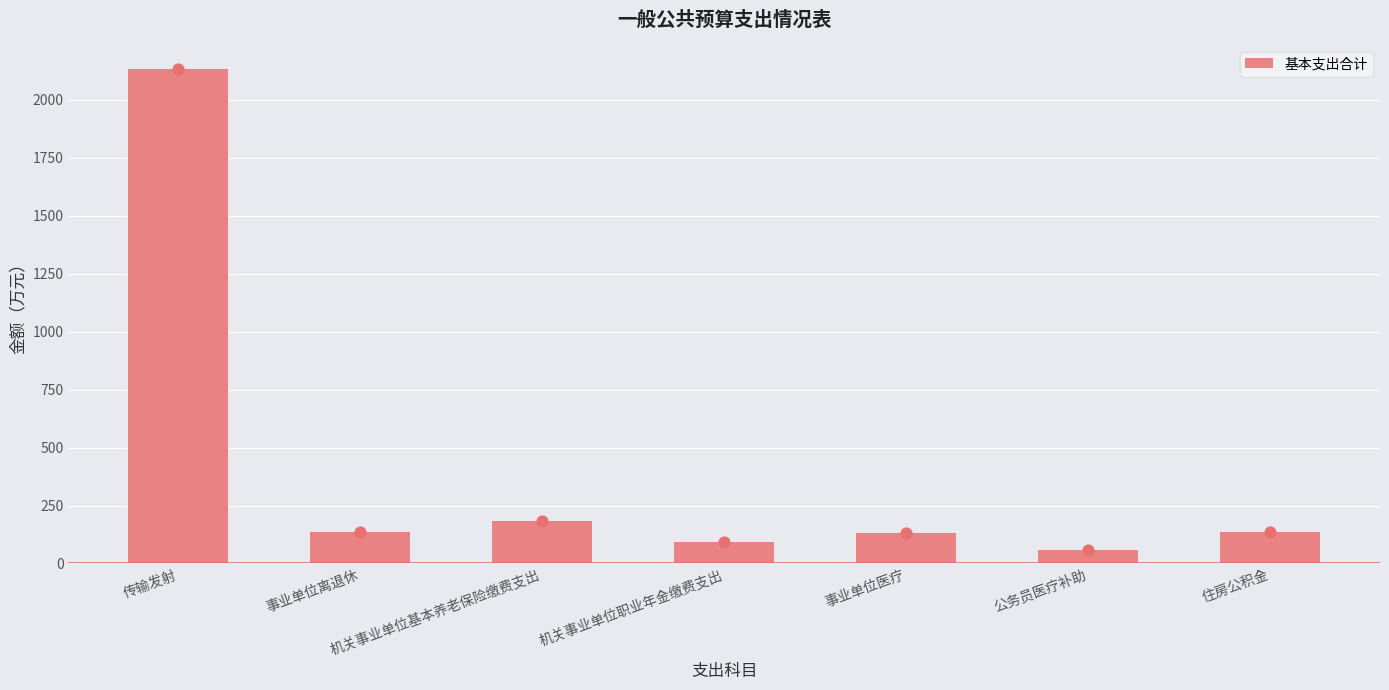

Approximately how many times larger is the value at 机关事业单位基本养老保险缴费支出 compared to 传输发射?

0.1